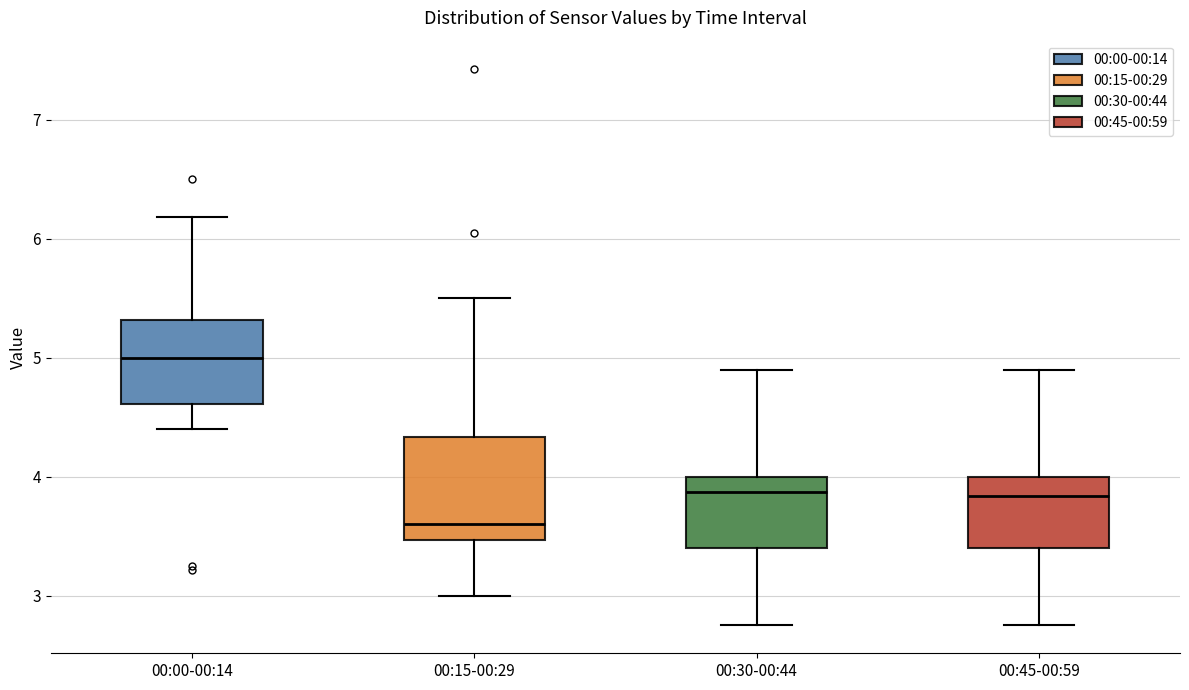

Reading left to right, transcribe this box plot: for each box, give where its median line is, the range the box spans, and where its two whiskers end, as read against the y-axis. The values are not printed on the chart, so give them approximately, as read against the axis.

00:00-00:14: median 5.0, box 4.6 to 5.3, whiskers 4.4 to 6.2
00:15-00:29: median 3.6, box 3.5 to 4.3, whiskers 3.0 to 5.5
00:30-00:44: median 3.9, box 3.4 to 4.0, whiskers 2.8 to 4.9
00:45-00:59: median 3.8, box 3.4 to 4.0, whiskers 2.8 to 4.9